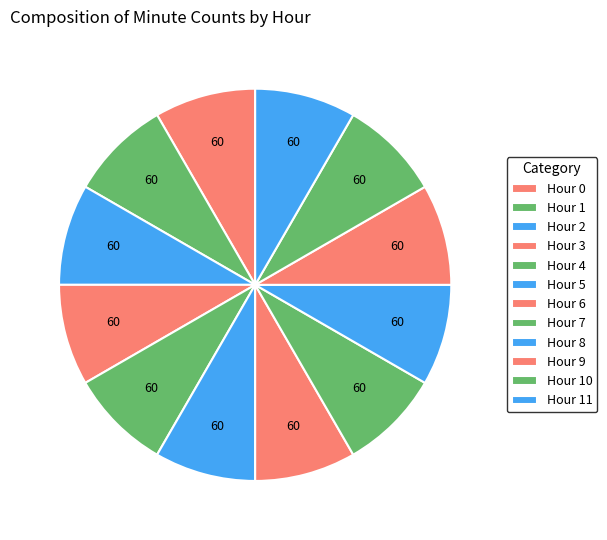

How many slices are in this pie chart?

12